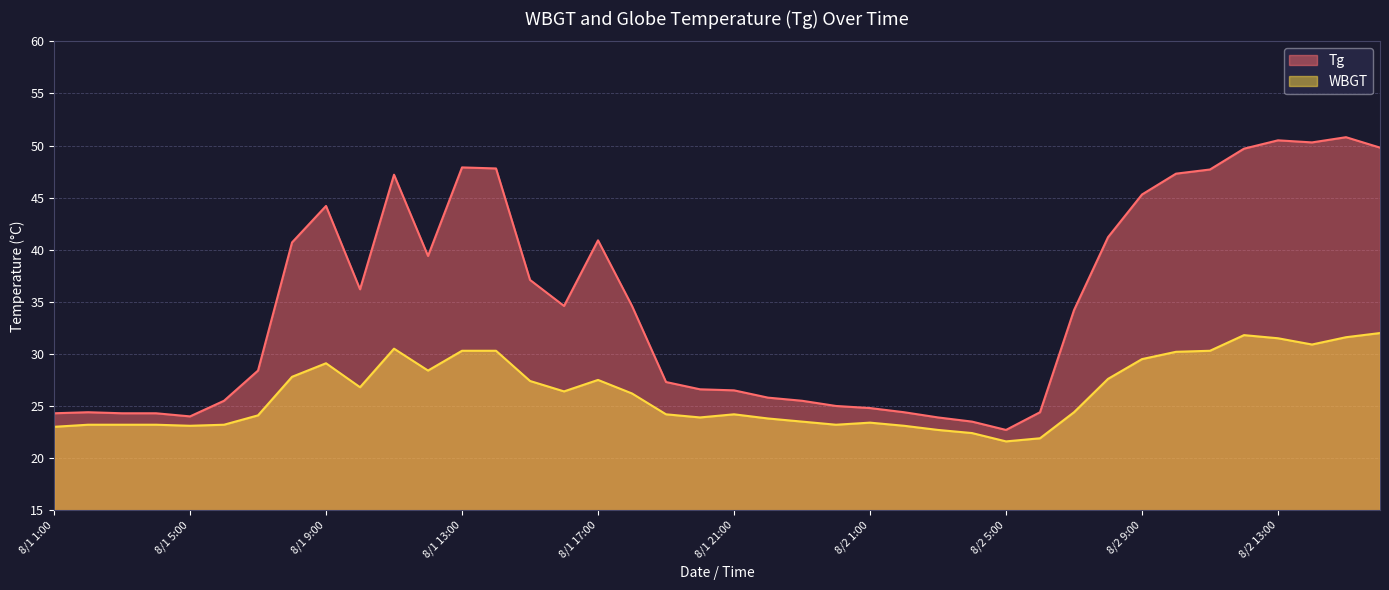

What is the spread (max minus min) of values at 8/1 16:00?

8.2